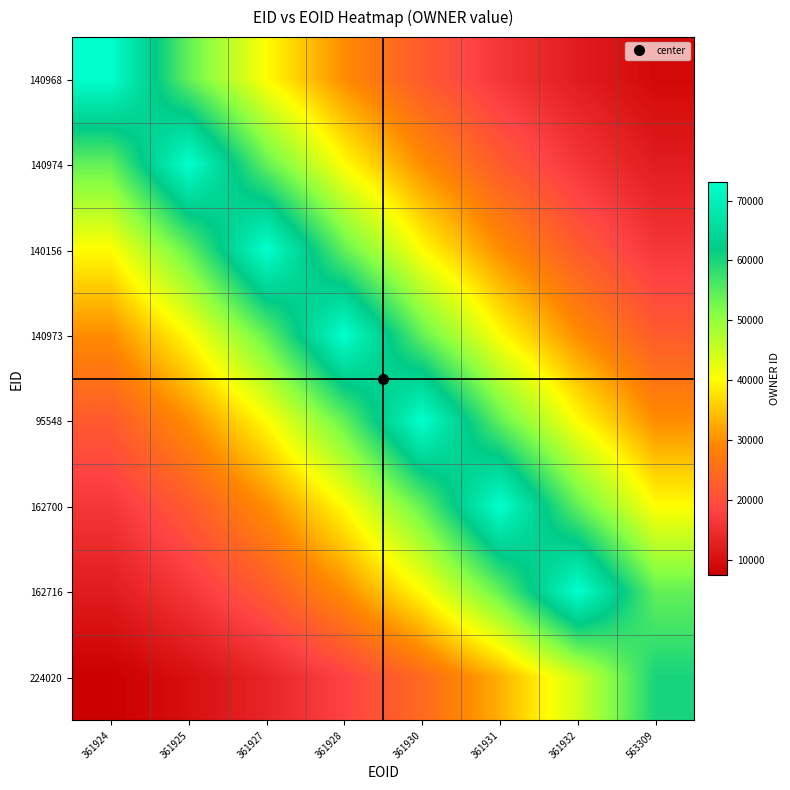

At 361932, list the series in order from smallest to largest.

140968, 140974, 140156, 140973, 95548, 224020, 162700, 162716